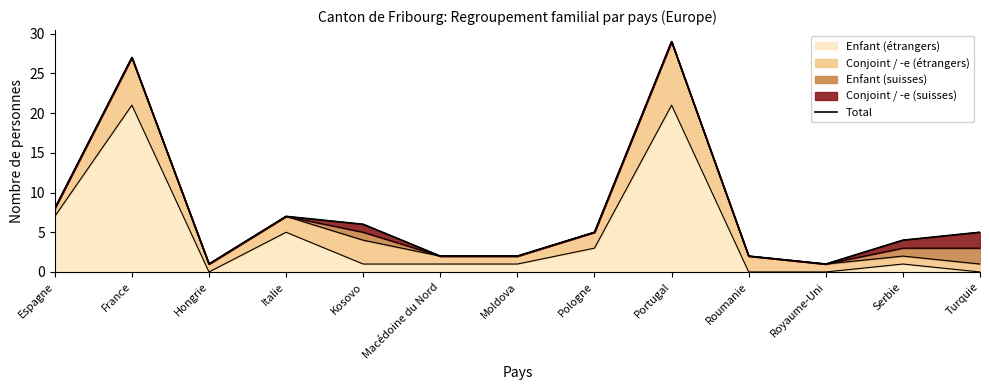

Approximately how many times larger is the value at France compared to Kosovo?

4.5